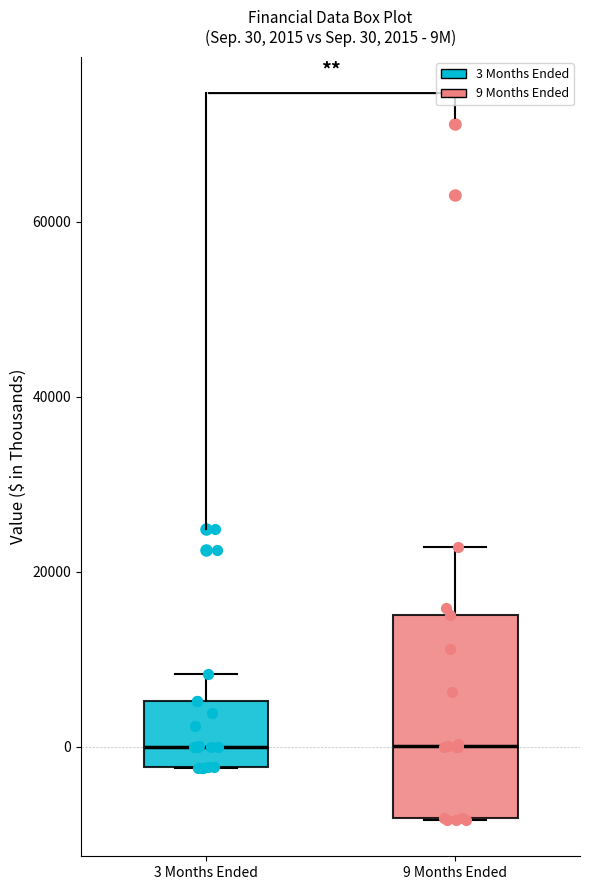

Comparing the boxes themselves (not the whiskers), which one is the tallest?

9 Months Ended